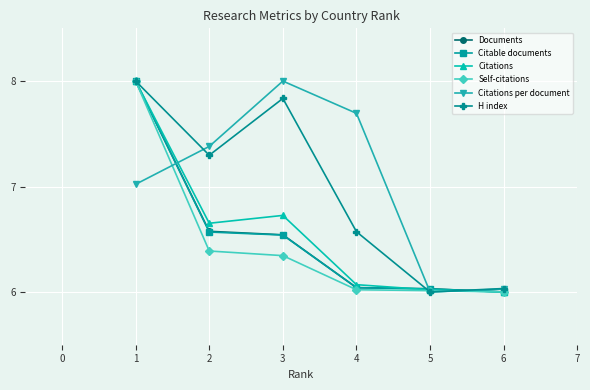

What is the difference between the highest and lowest values at 3?

1.7